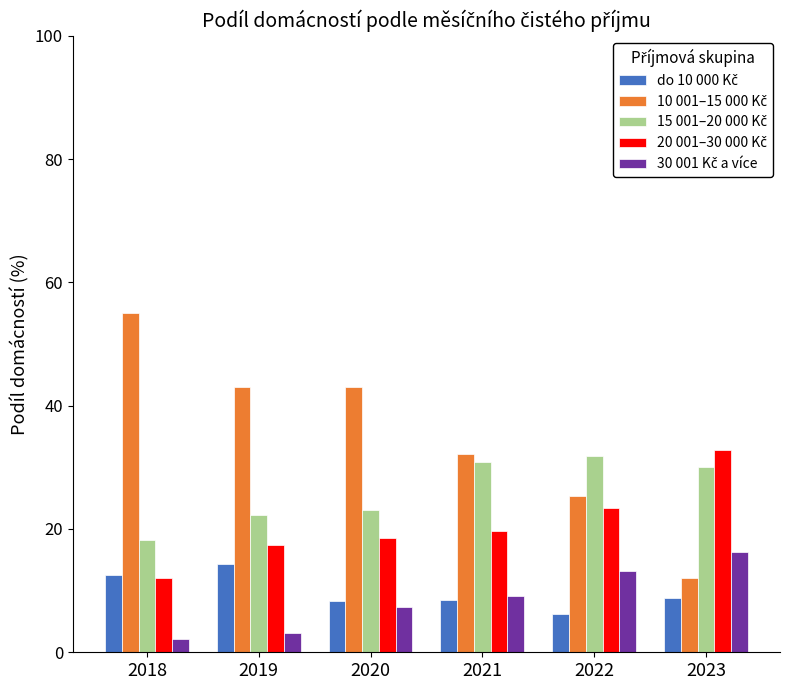

At how many categories does at least one series exceed 29?

6